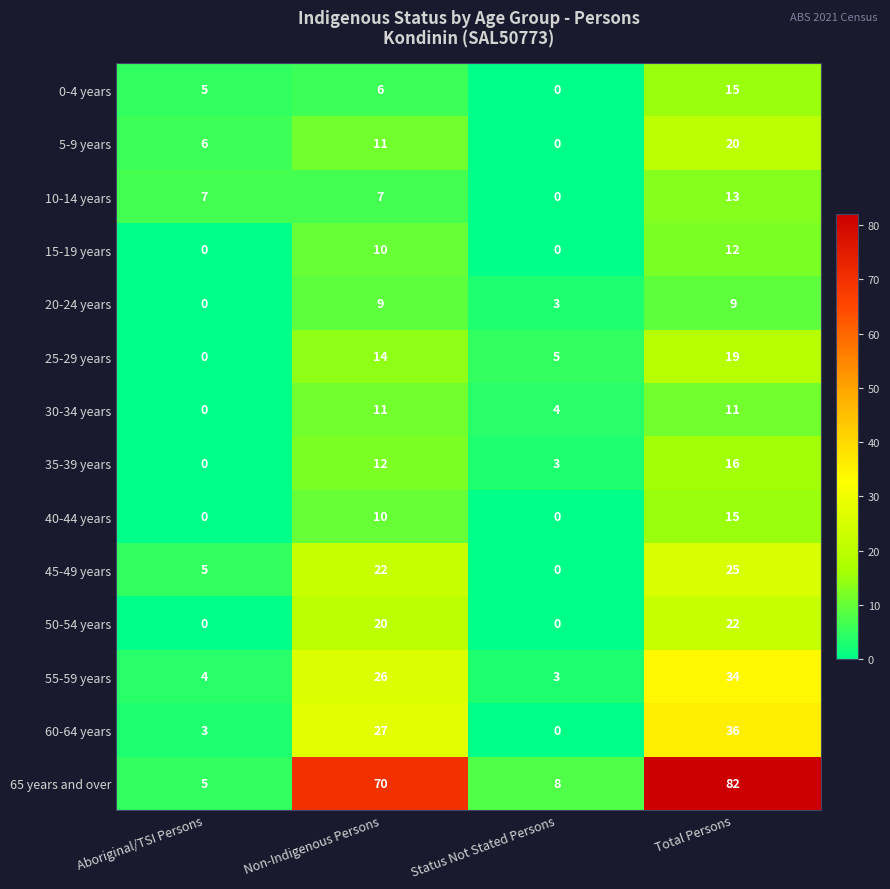

Which series has the largest range (max minus min)?

65 years and over